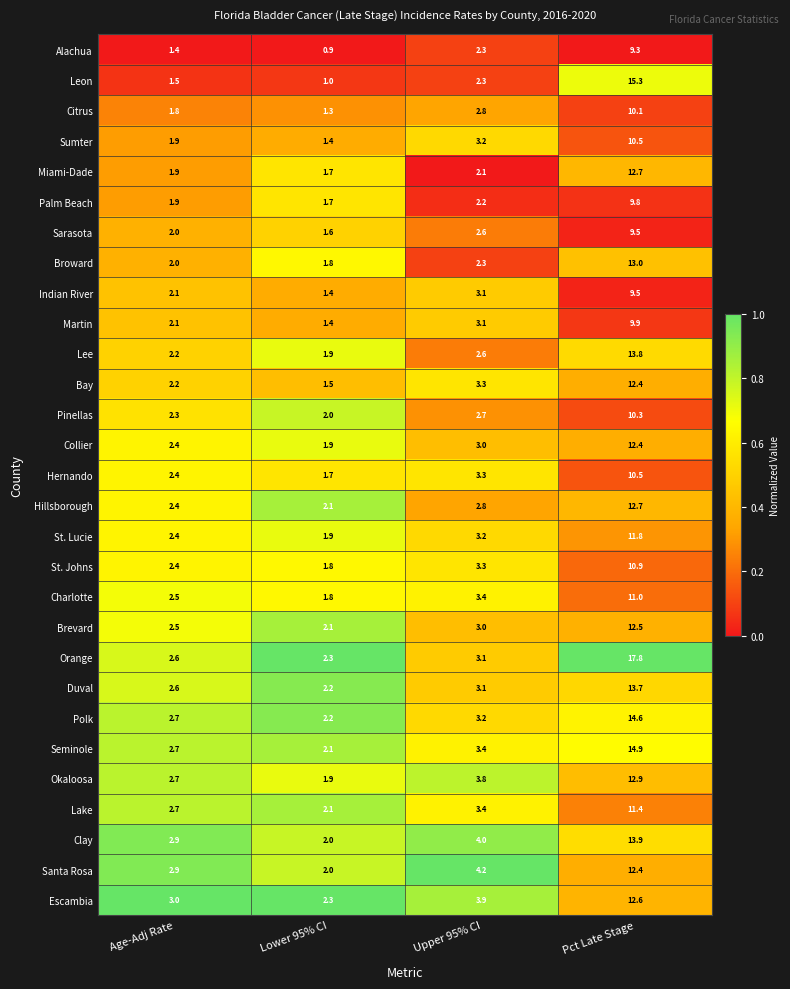

How many distinct data groups are displayed?

29